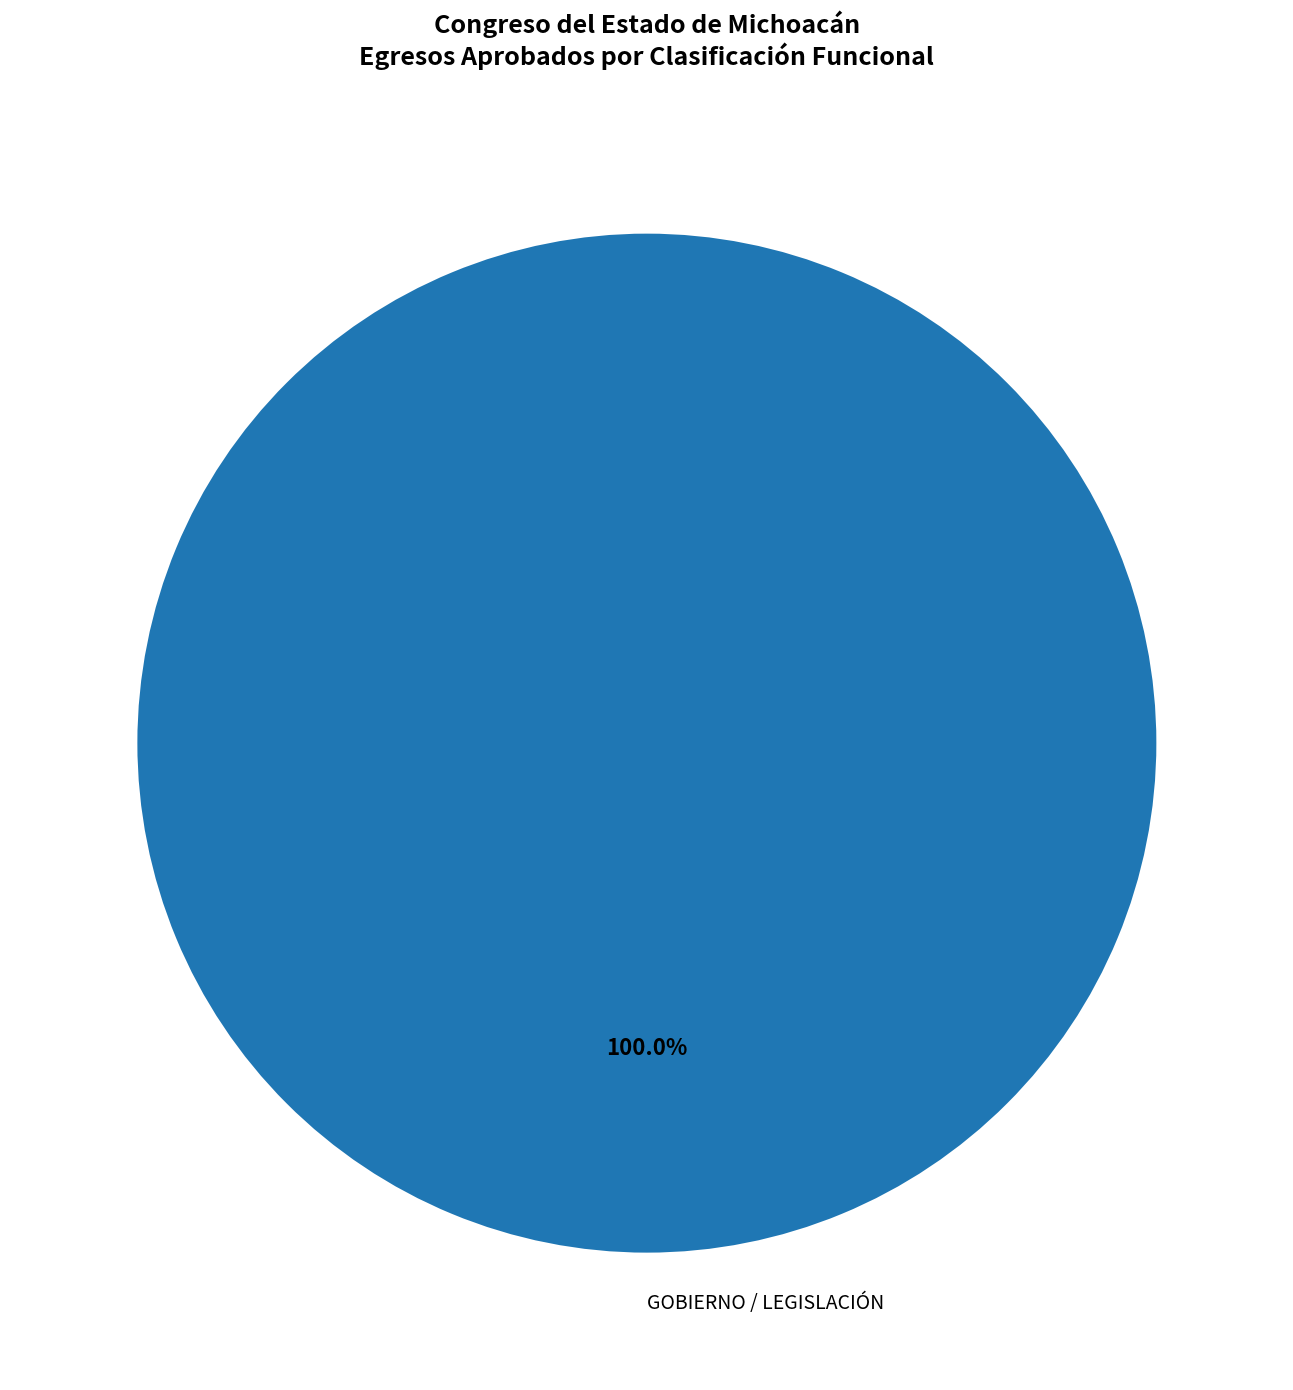

Rank the categories by value from lowest to highest.

GOBIERNO / LEGISLACIÓN